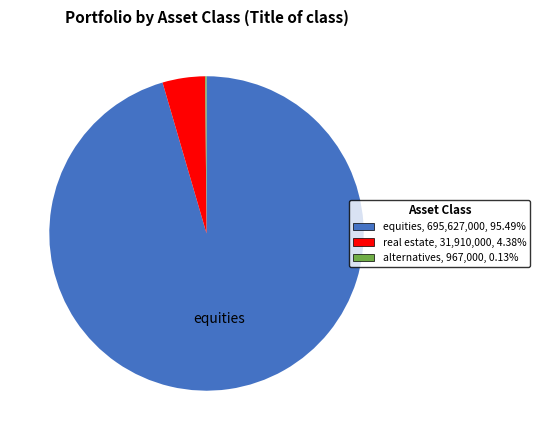

Is there a majority slice in this chart?

Yes